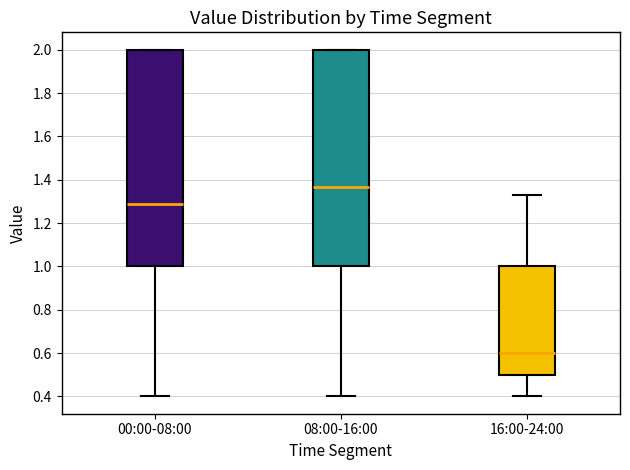

Which box's median line is the highest?

08:00-16:00